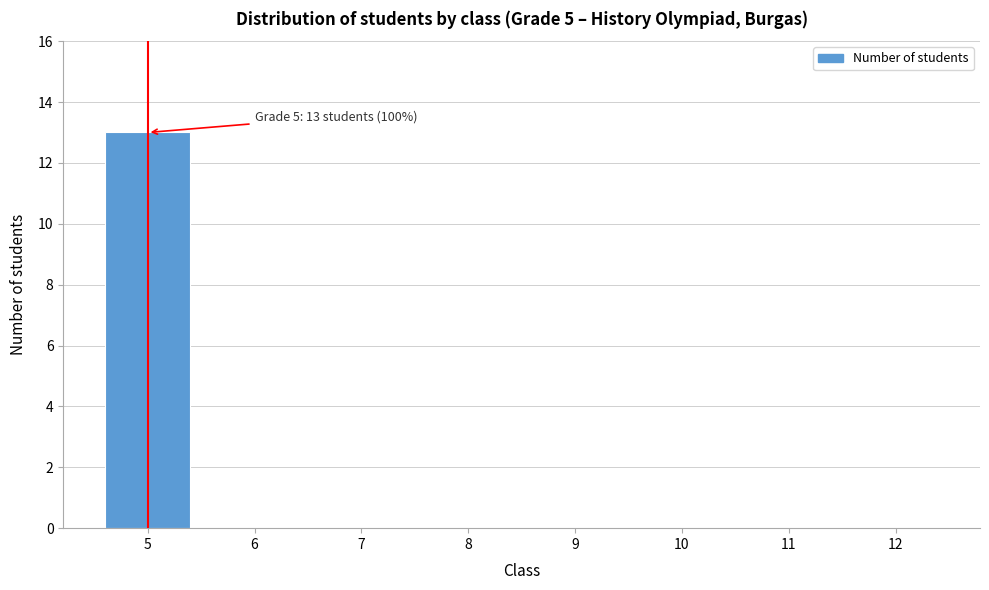

Reading right to left, transcribe all the data shown in this chart.

12=0	11=0	10=0	9=0	8=0	7=0	6=0	5=13